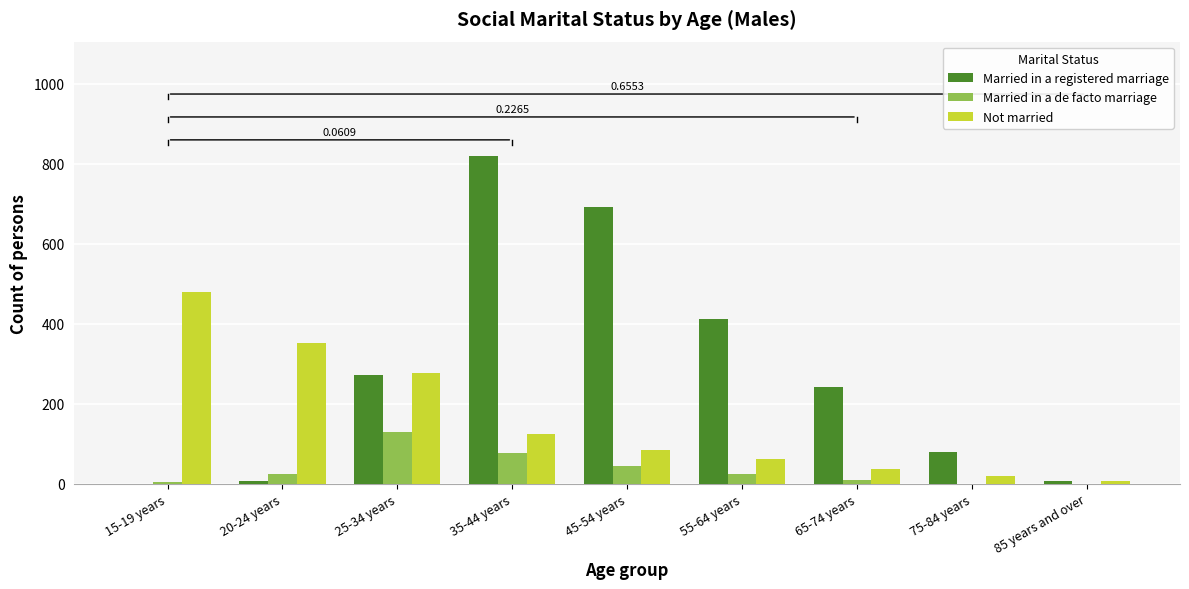

Between 55-64 years and 75-84 years, which series saw the biggest shift?

Married in a registered marriage